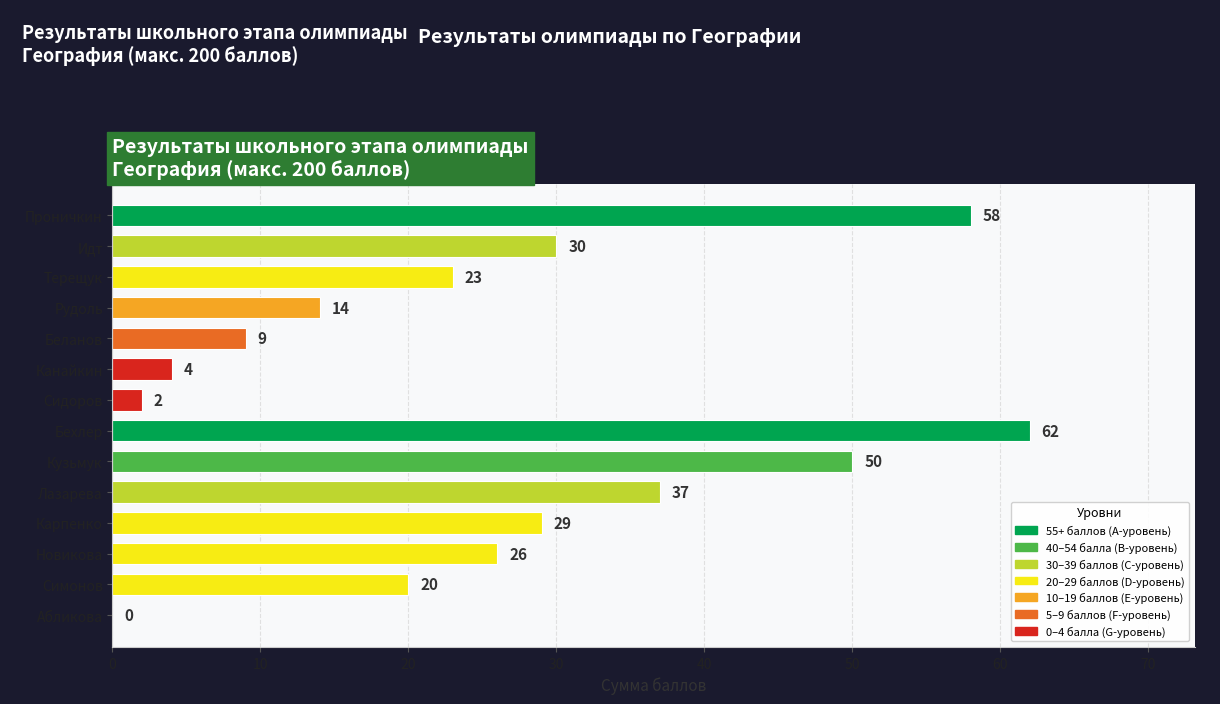

At which label is the value closest to 31?

Идт